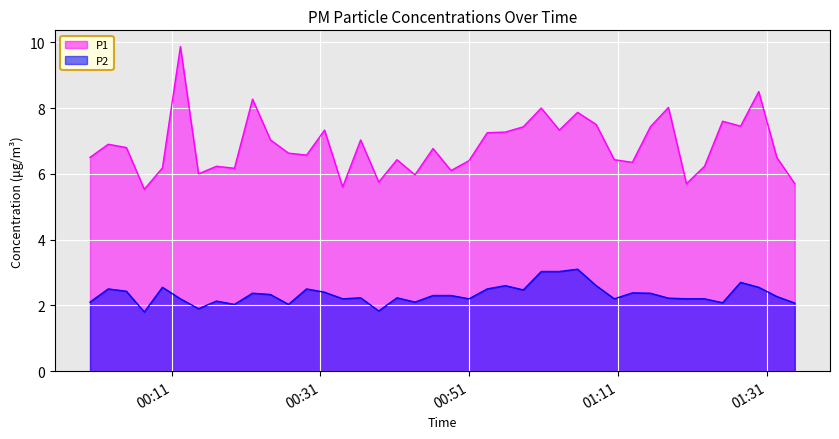

What is the maximum value for P2?

3.1